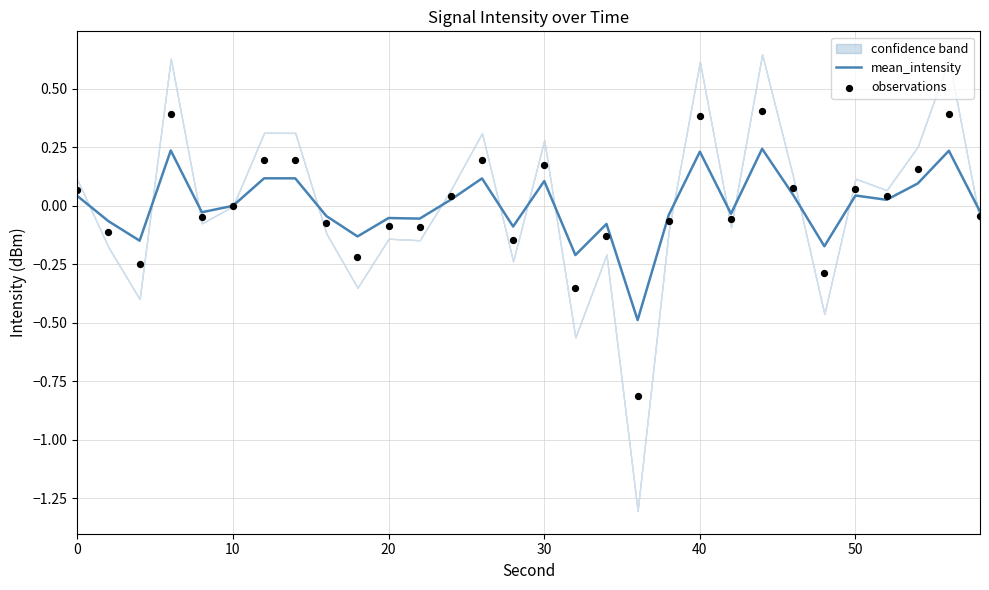

What is the minimum value for mean_intensity?

-0.5